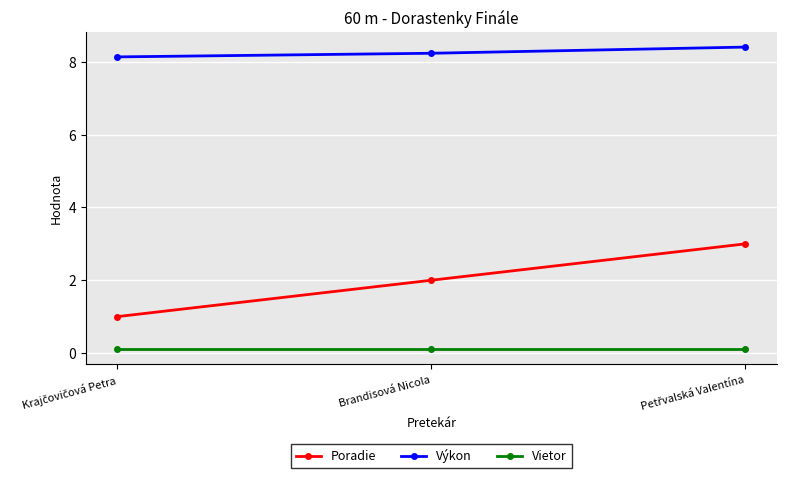

List the series in order of their overall mean, lowest first.

Vietor, Poradie, Výkon